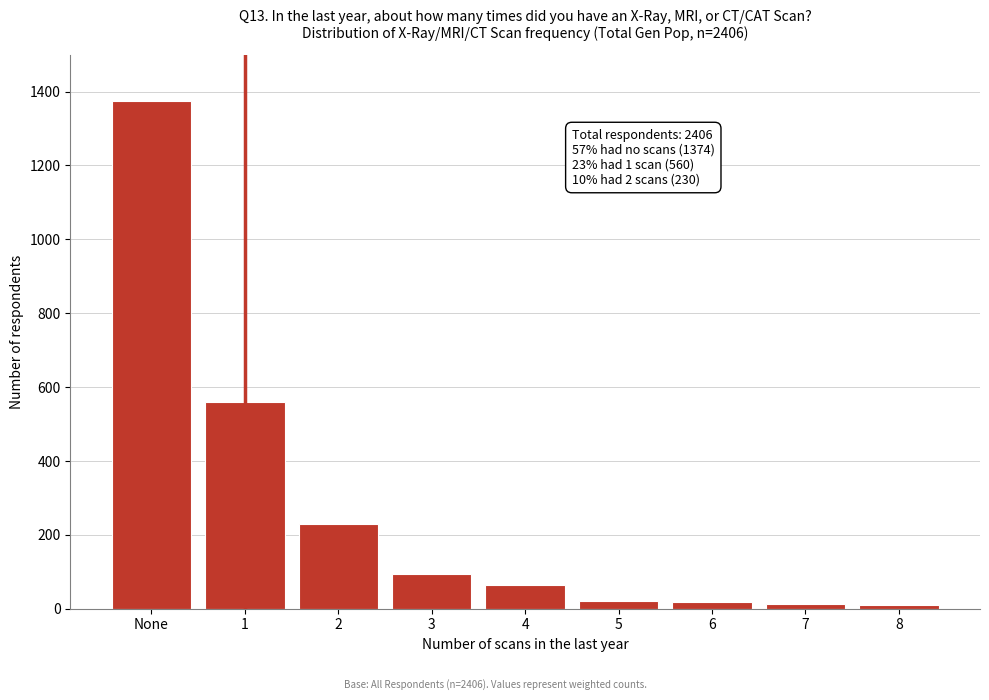

Approximately how many times larger is the value at 1 compared to None?

0.4